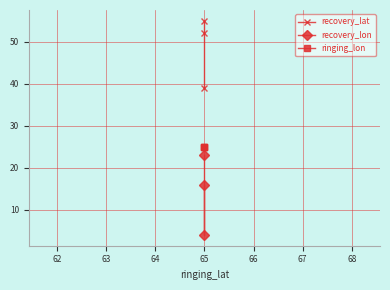

What are all the series names shown in the legend?

recovery_lat, recovery_lon, ringing_lon